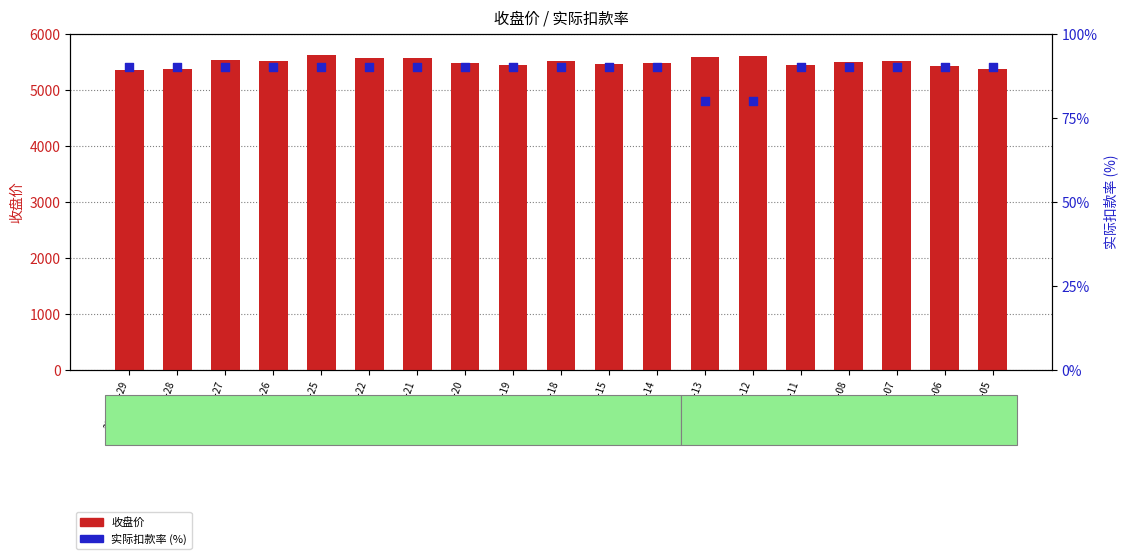

Which series has the largest total across all categories?

收盘价